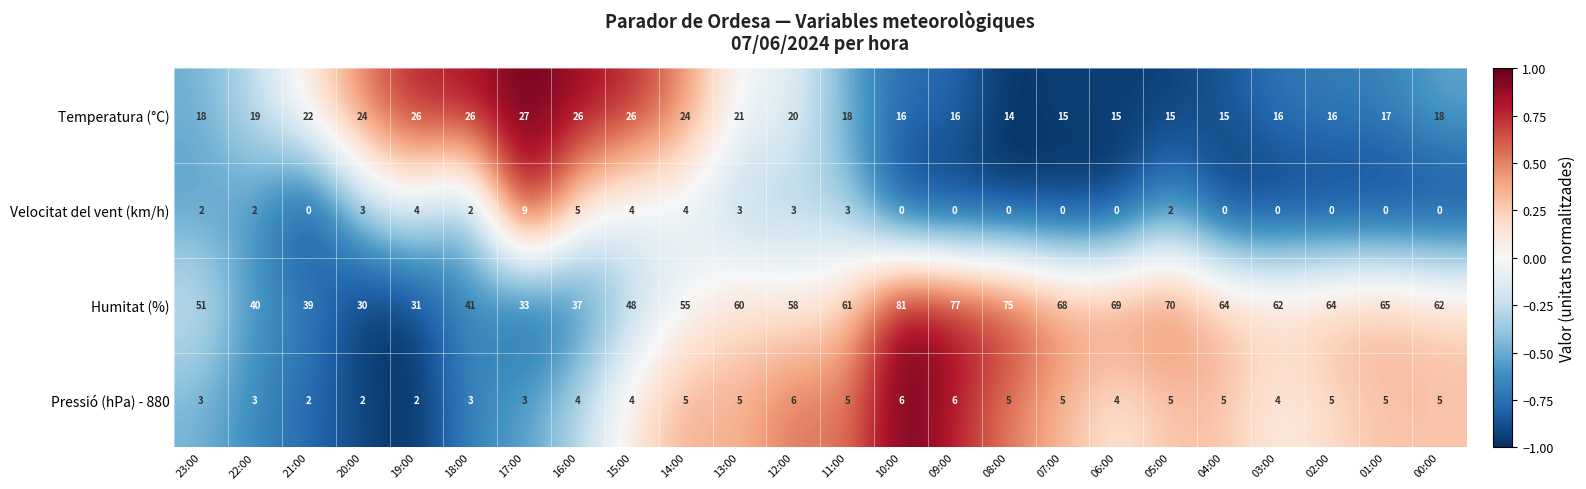

What is the approximate value of Humitat (%) at 09:00, to the nearest 10?

80